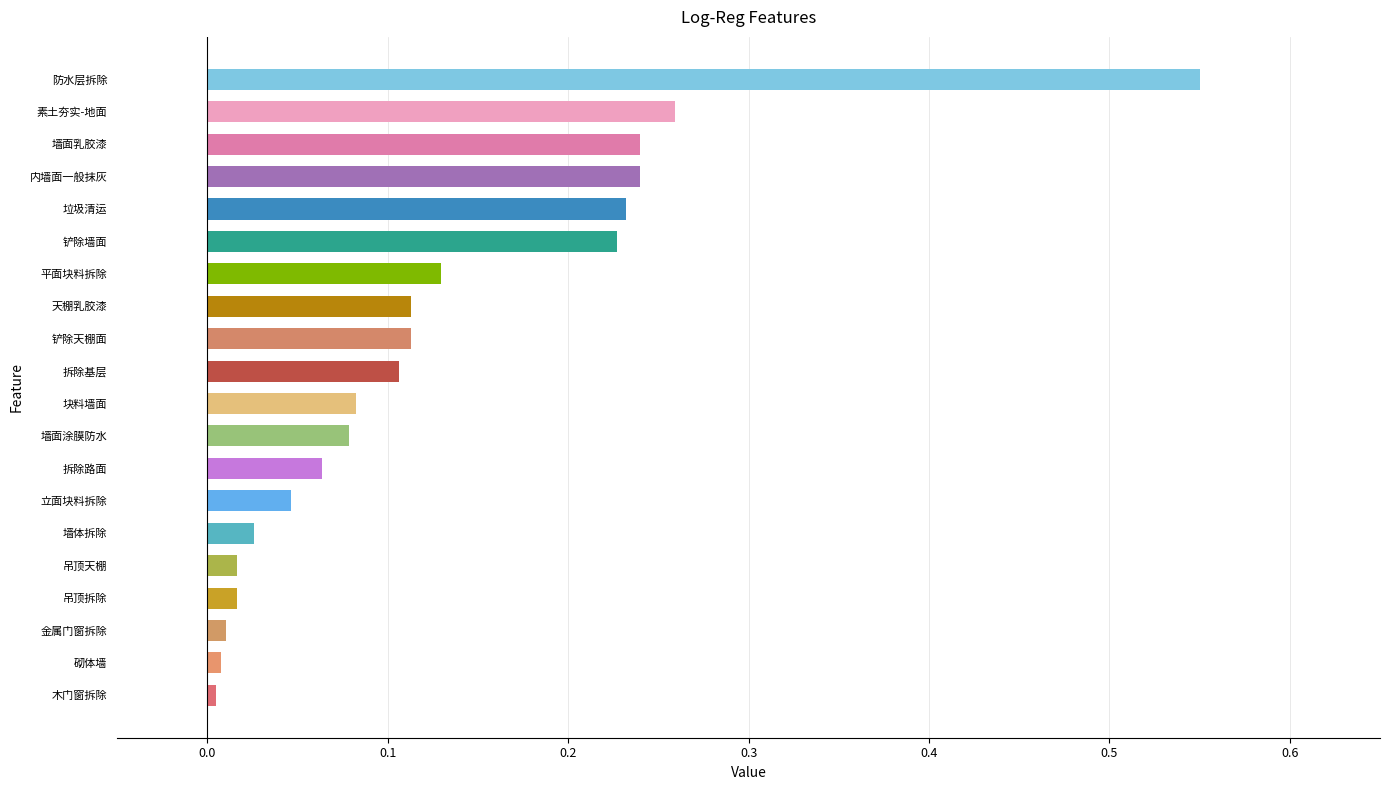

What is the difference between the maximum and minimum values?

0.5